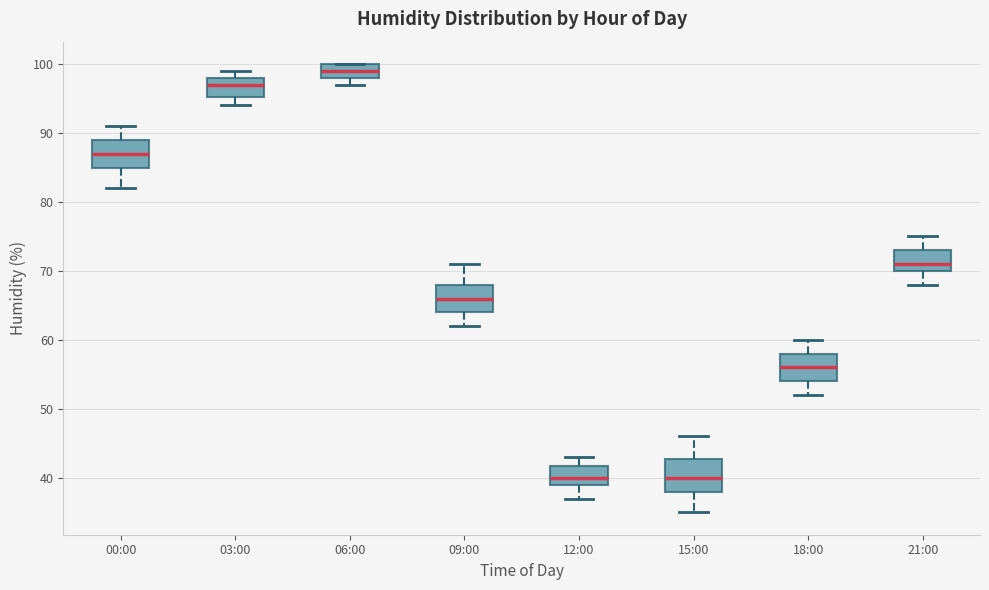

Reading left to right, read every box against the y-axis: the position of its median line, the range the box covers, and the ends of its whiskers. The values are not printed on the chart, so give them approximately, as read against the axis.

00:00: median 87, box 85 to 89, whiskers 82 to 91
03:00: median 97, box 95 to 98, whiskers 94 to 99
06:00: median 99, box 98 to 100, whiskers 97 to 100
09:00: median 66, box 64 to 68, whiskers 62 to 71
12:00: median 40, box 39 to 42, whiskers 37 to 43
15:00: median 40, box 38 to 43, whiskers 35 to 46
18:00: median 56, box 54 to 58, whiskers 52 to 60
21:00: median 71, box 70 to 73, whiskers 68 to 75